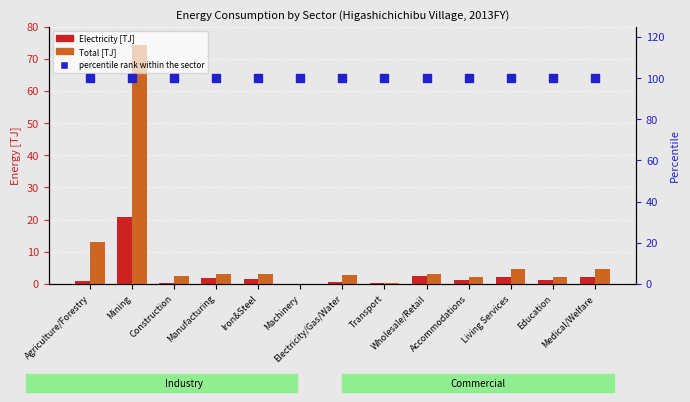

What are all the series names shown in the legend?

Electricity [TJ], Total [TJ], percentile rank within the sector